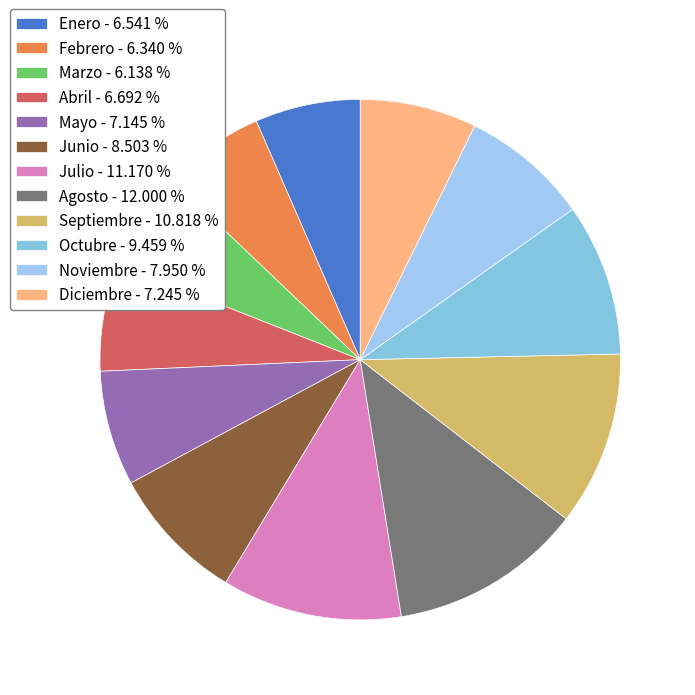

Does Diciembre account for over 50% of the chart?

No